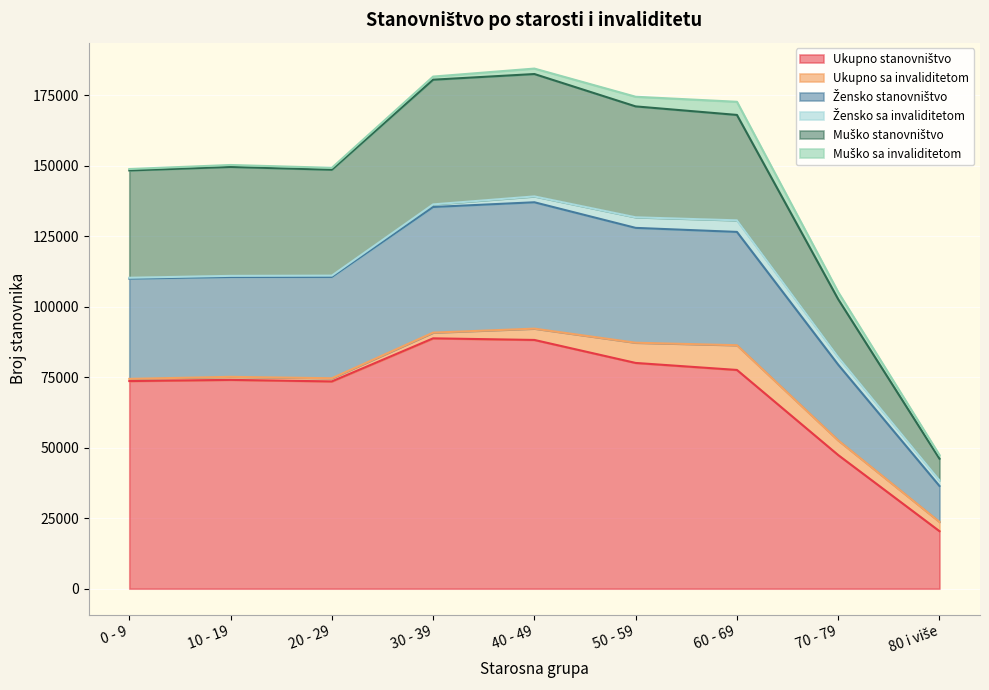

How many data points does each series have?

9